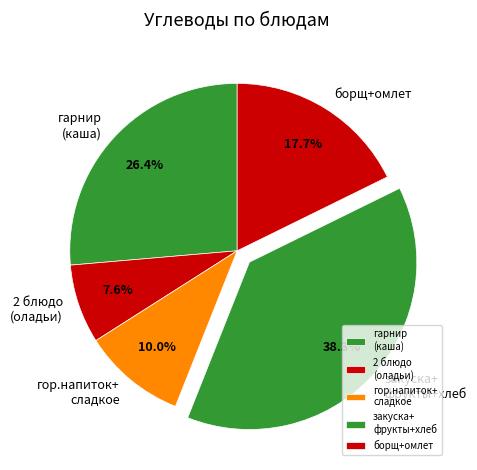

Which category has the smallest portion of the pie?

2 блюдо (оладьи)